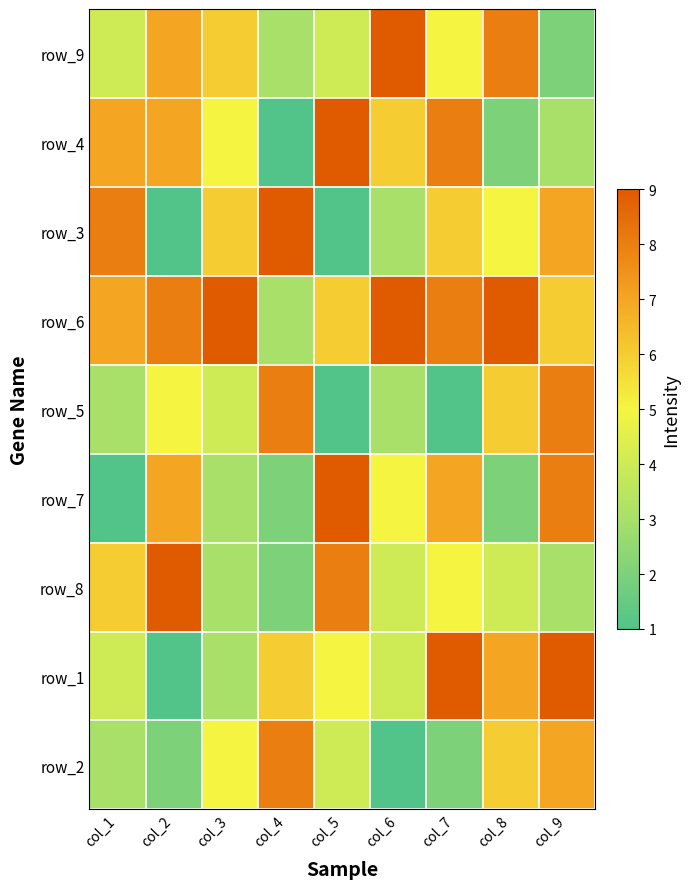

Which category has the lowest value across all series?

col_4